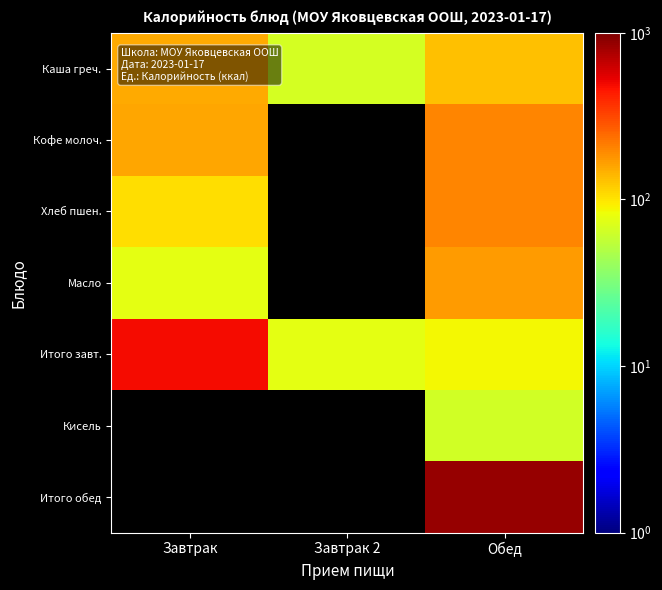

What is the minimum value for Каша греч.?

67.0